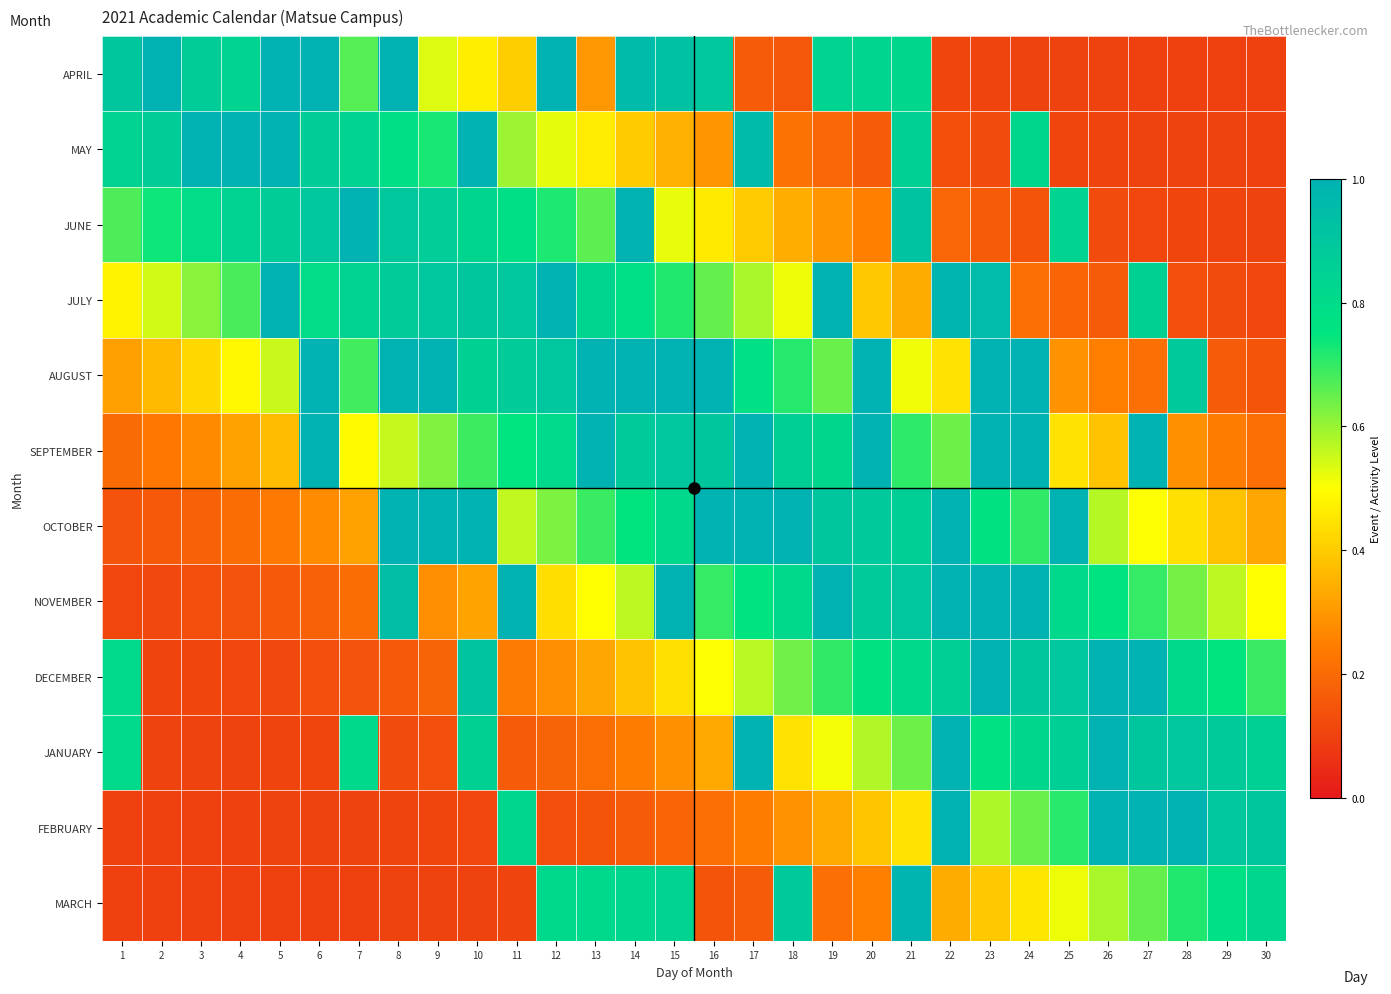

At which category is the sum across all series the highest?

21